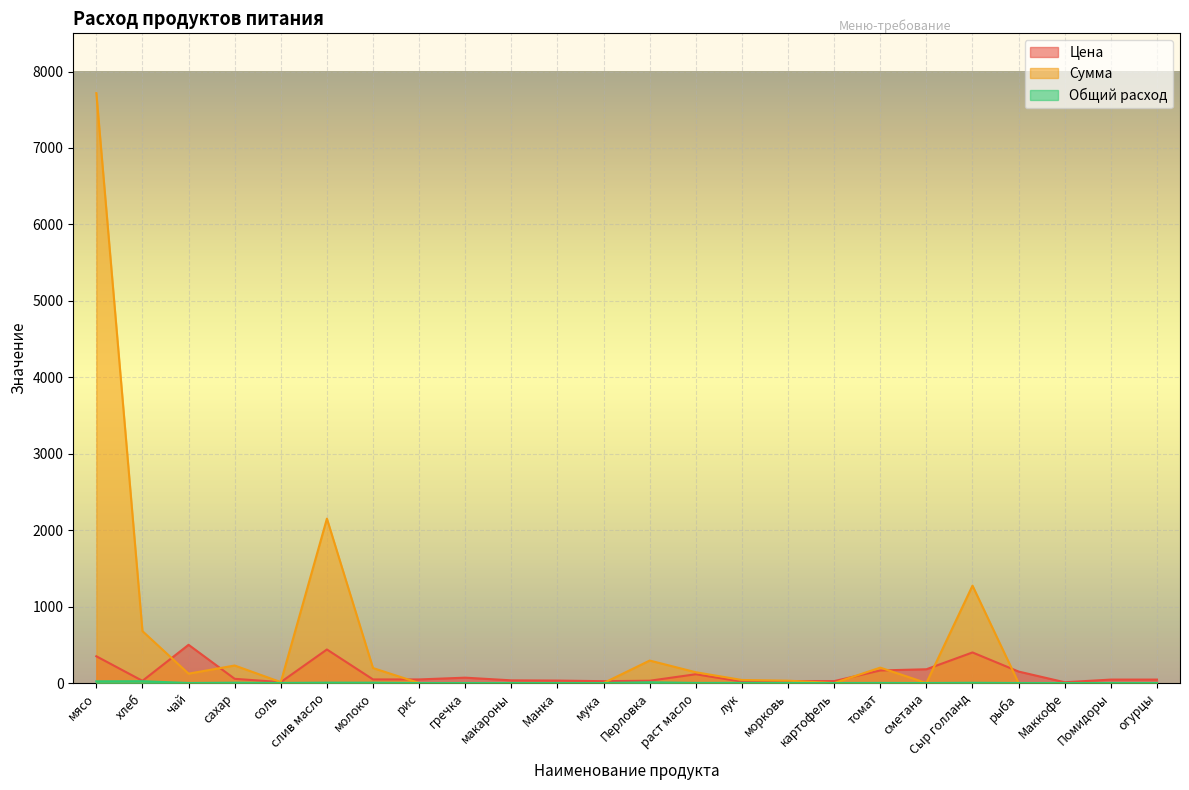

True or false: Сумма and Общий расход intersect in this chart.

False